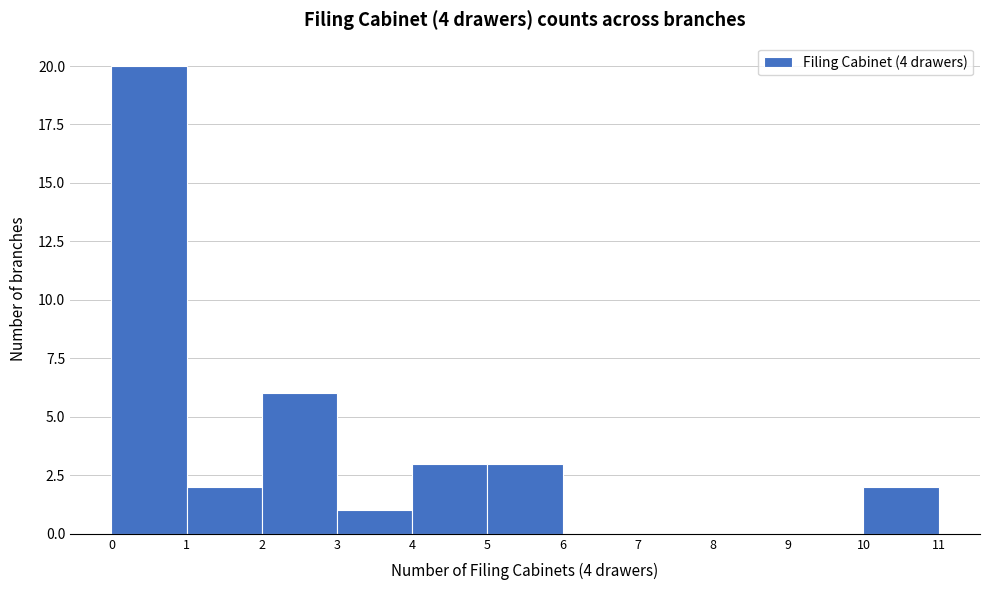

Reading left to right, transcribe this chart: for each bar, give the range it covers on the x-axis and its height. The values are not printed on the chart, so give them approximately, as read against the axis.

0 to 1: 20
1 to 2: 2
2 to 3: 6
3 to 4: 1
4 to 5: 3
5 to 6: 3
6 to 7: 0
7 to 8: 0
8 to 9: 0
9 to 10: 0
10 to 11: 2